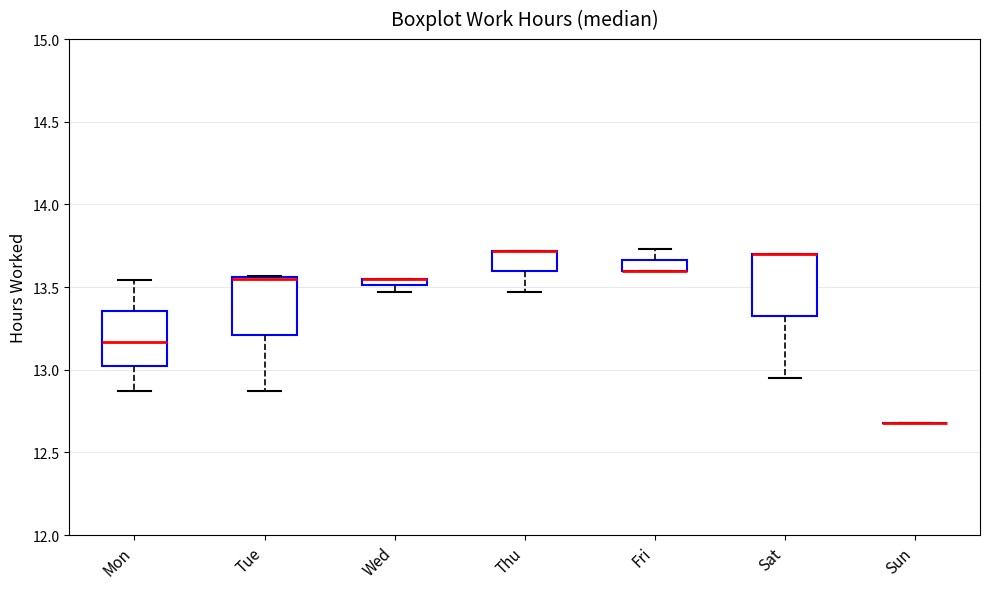

Where is the upper edge of the box for Thu on the y-axis? The values are not printed on the chart, so give them approximately, as read against the axis.

13.70